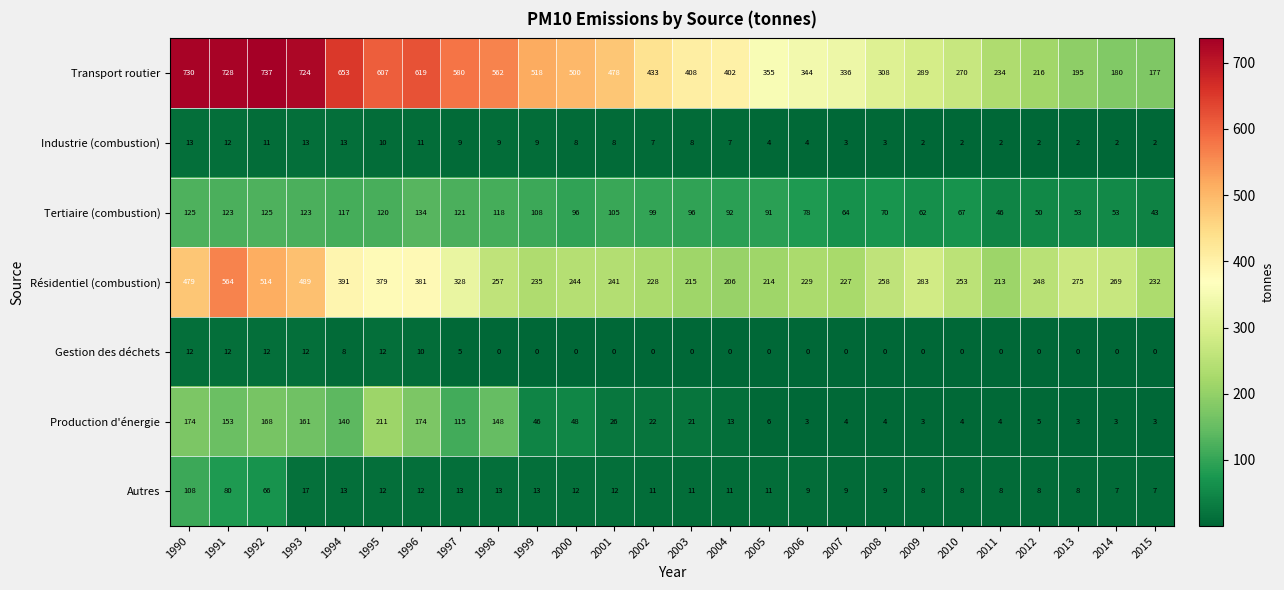

What is the average value of the Gestion des déchets series?

3